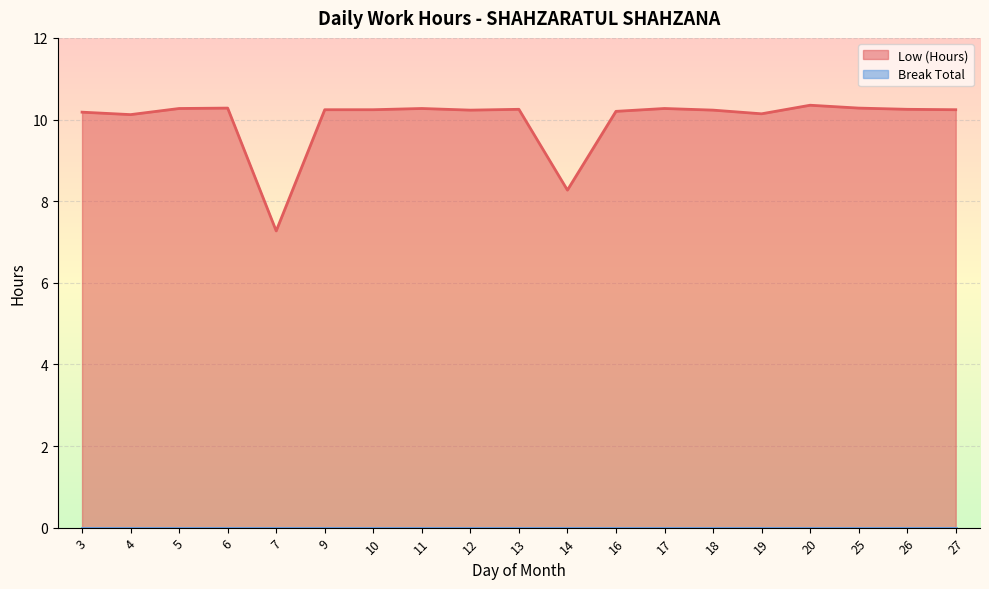

Between 13 and 18, which is larger?

13